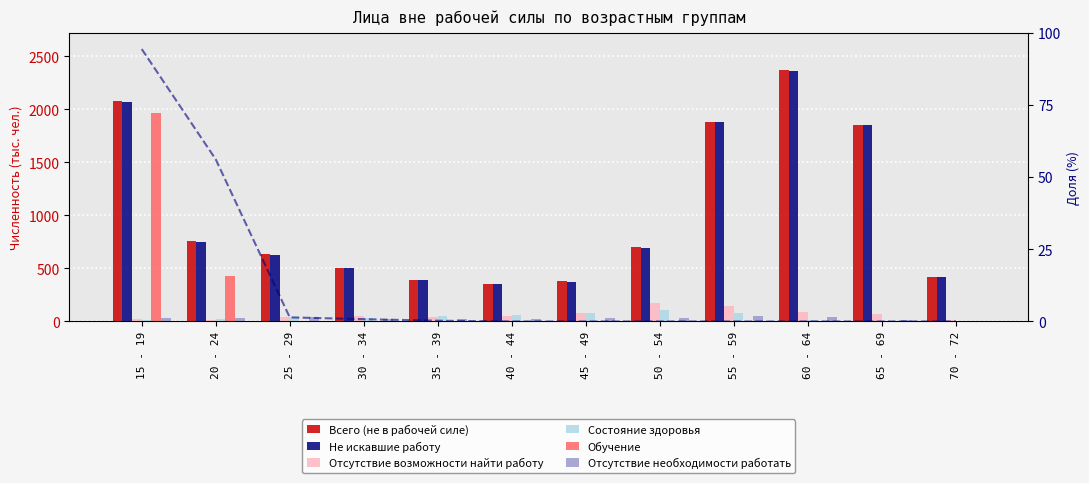

What is the total value across all series at 45 - 49?

942